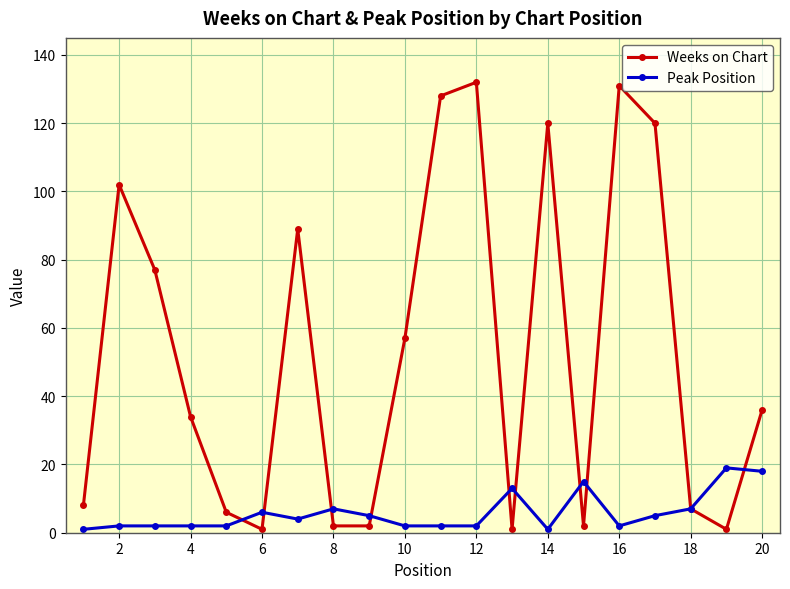

Reading left to right, what are all the values shown in this chart?

Weeks on Chart: 8	102	77	34	6	1	89	2	2	57	128	132	1	120	2	131	120	7	1	36
Peak Position: 1	2	2	2	2	6	4	7	5	2	2	2	13	1	15	2	5	7	19	18